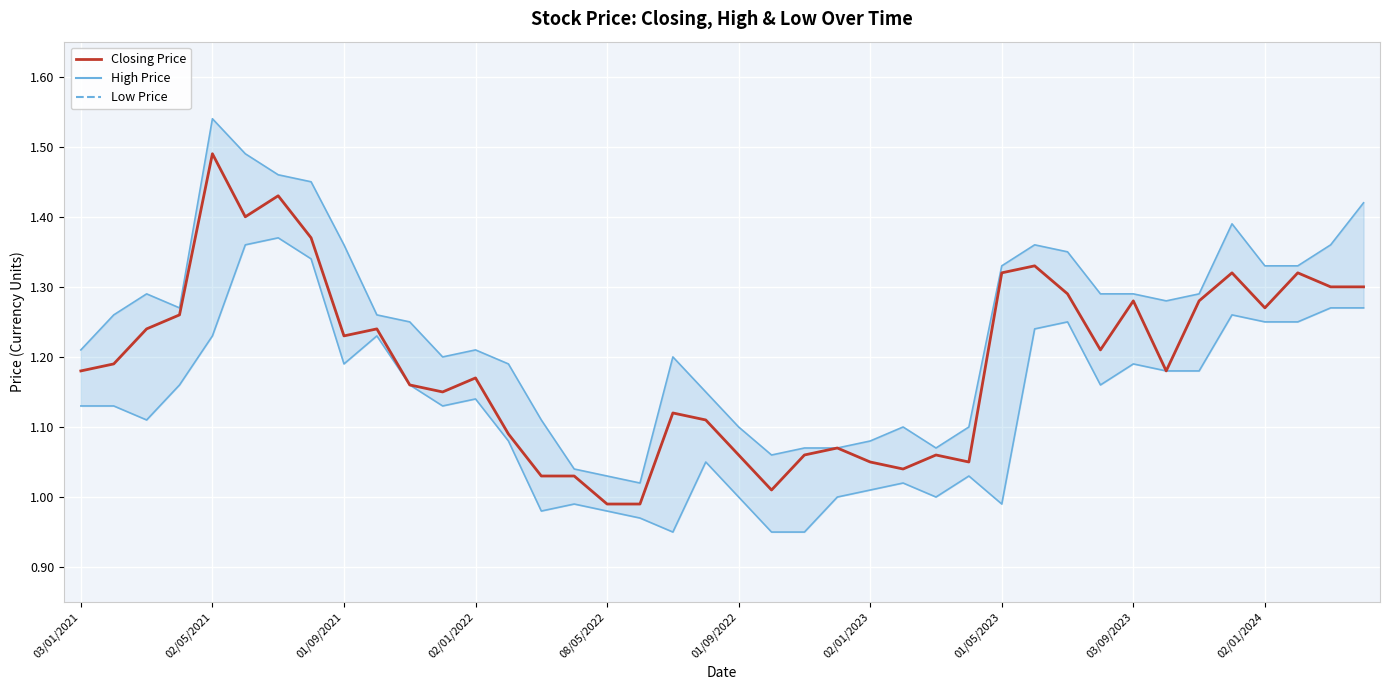

What is the spread (max minus min) of values at 21?

0.1